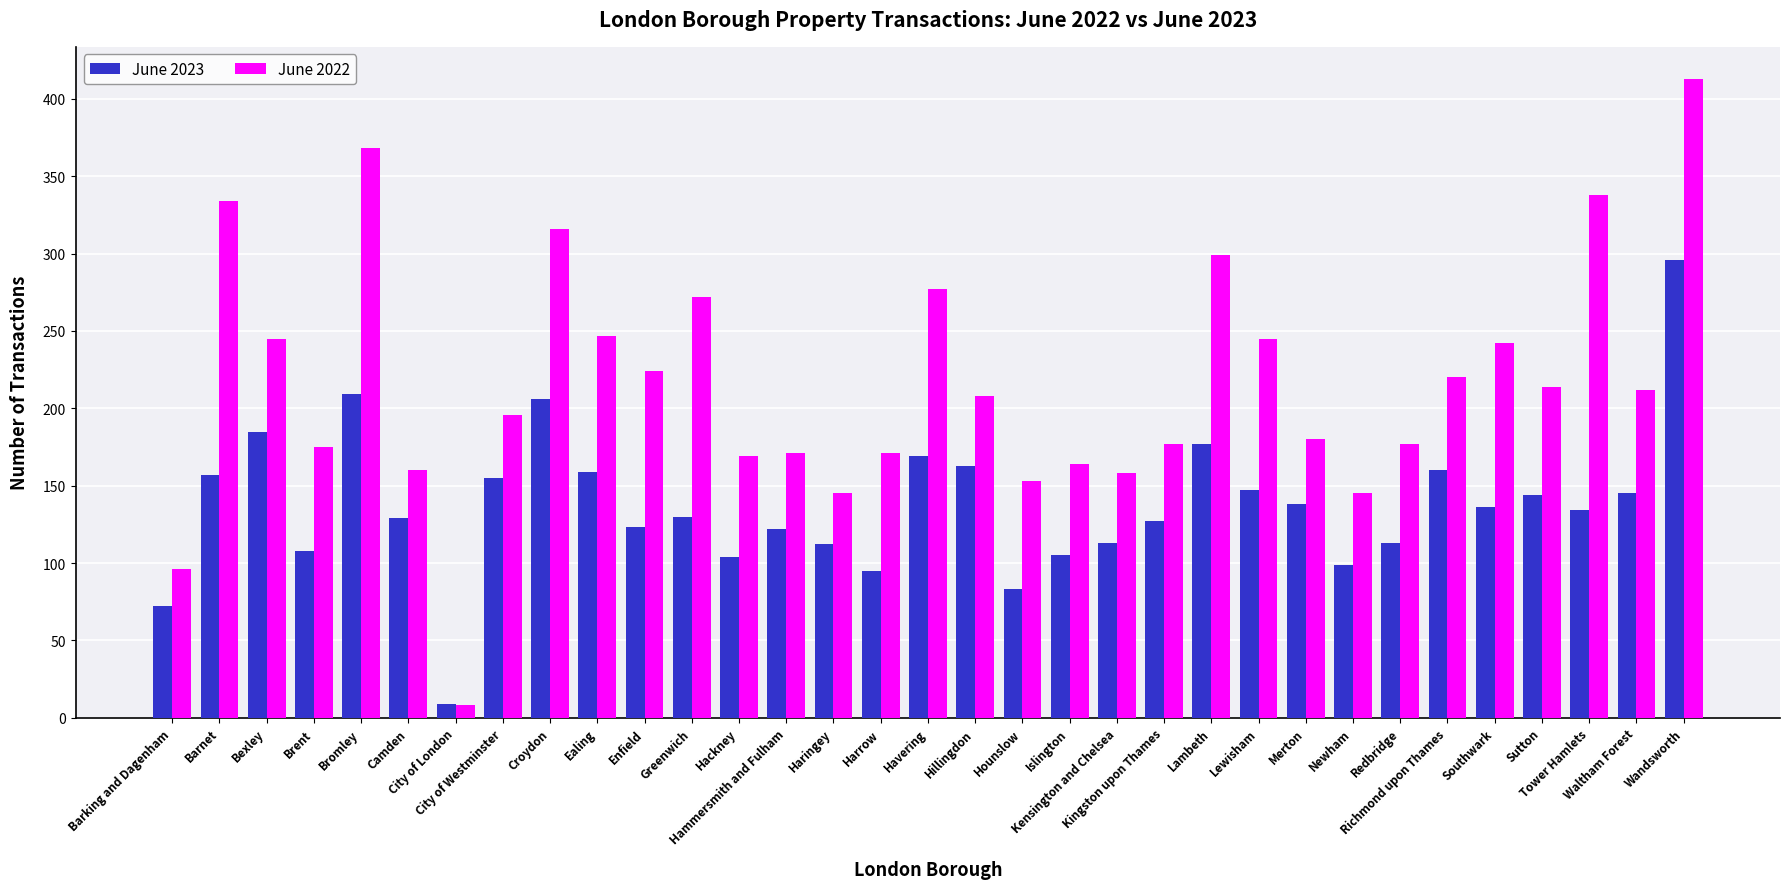

The value of June 2023 at Kingston upon Thames is 49. True or false?

False